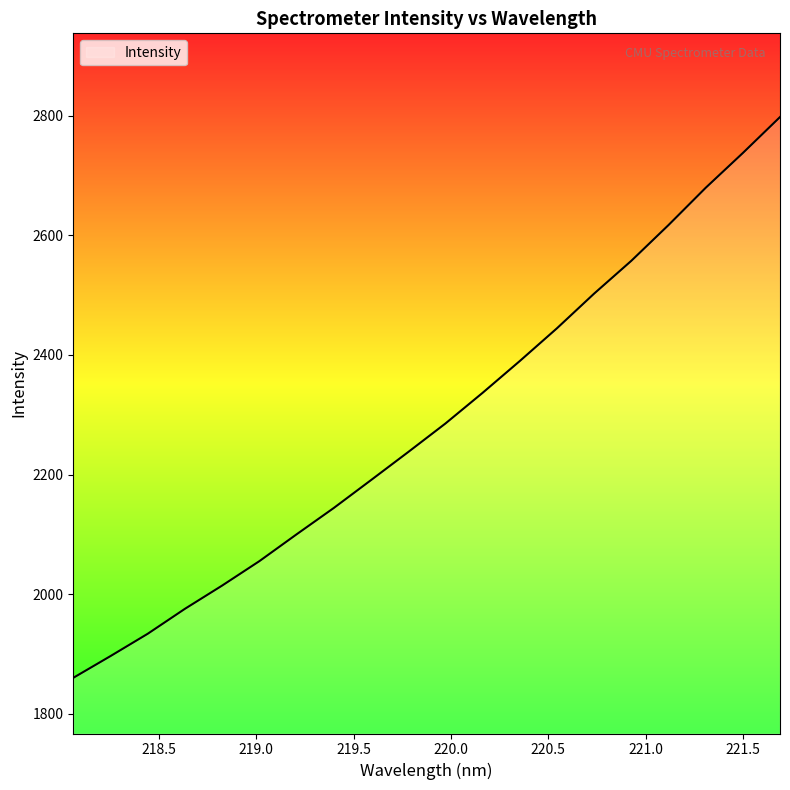

What is the maximum value shown in the chart?

2797.4